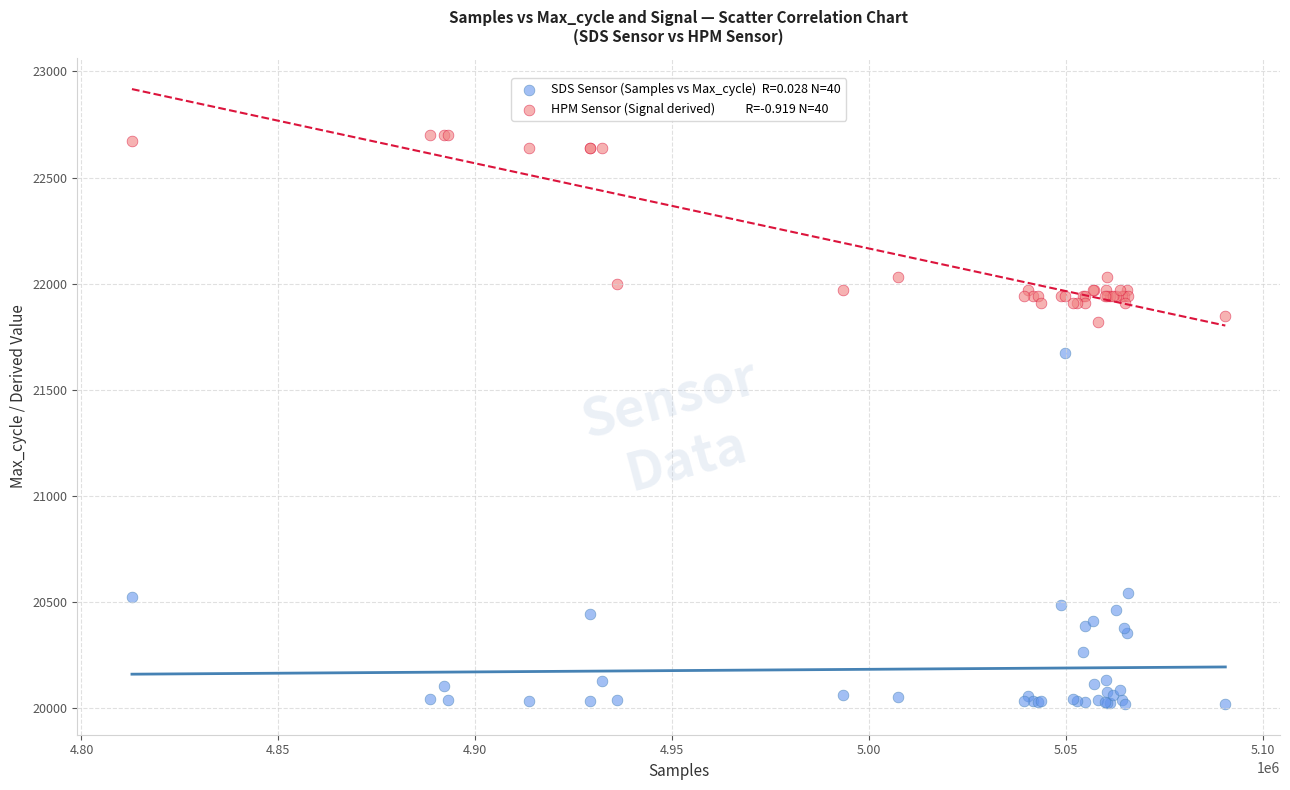

Across all series, what Y value is closest to 21360?

21674